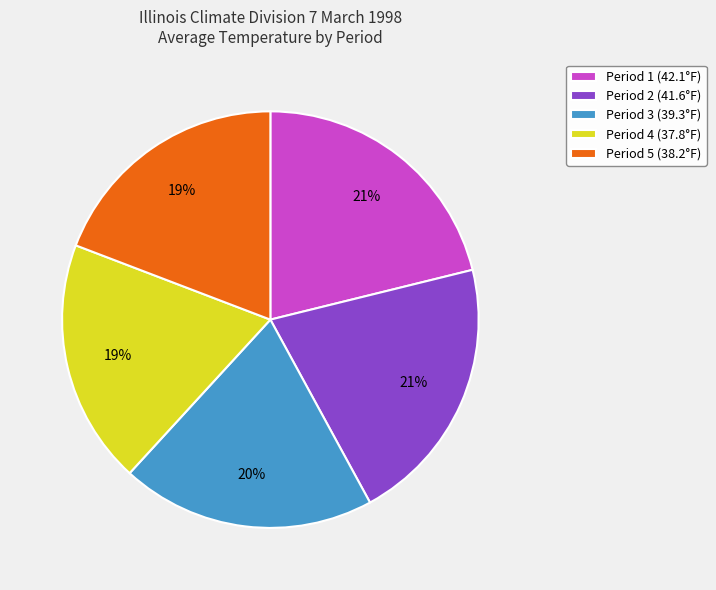

To the nearest percent, what is the difference between the Period 3 and Period 2 slice percentages?

1%